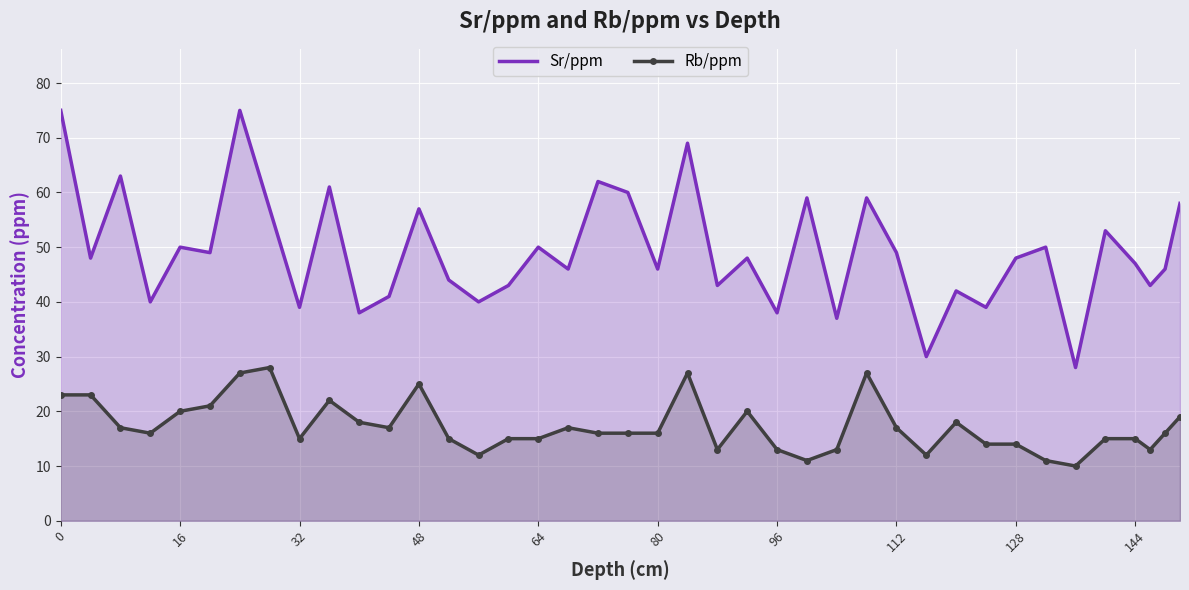

True or false: Sr/ppm and Rb/ppm intersect in this chart.

False